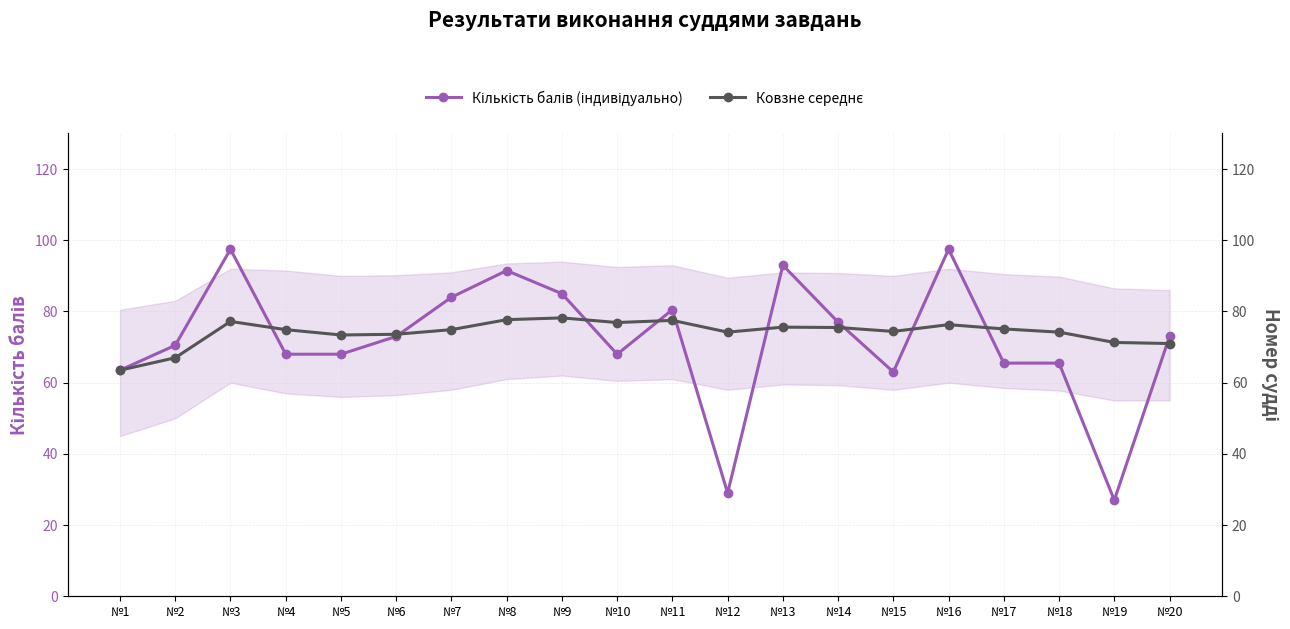

In Ковзне середнє, how many points are higher than both neighbors (excluding endpoints)?

5